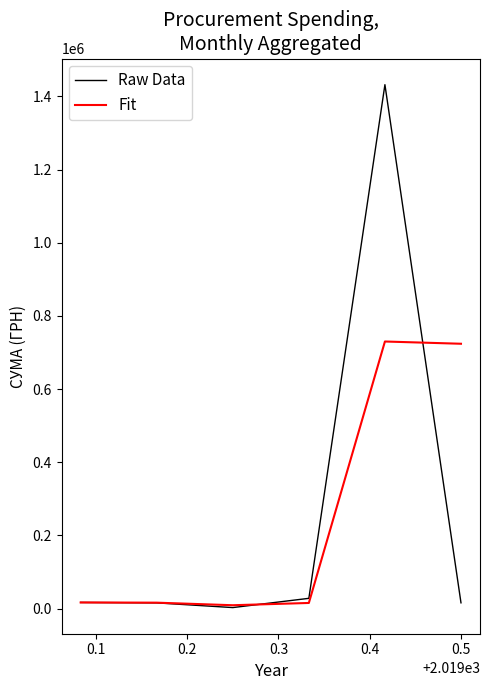

Which series has the largest range (max minus min)?

Raw Data